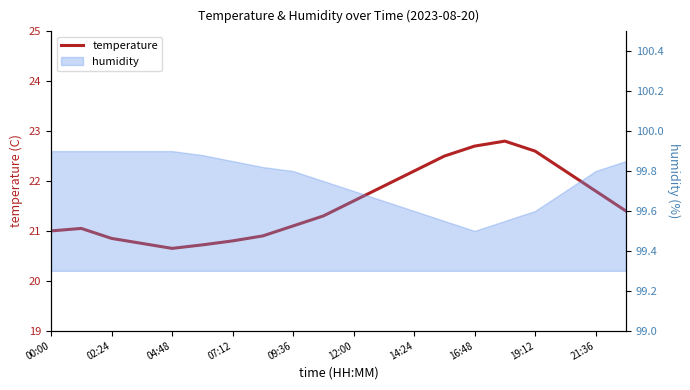

What is the minimum value shown in the chart?

20.6